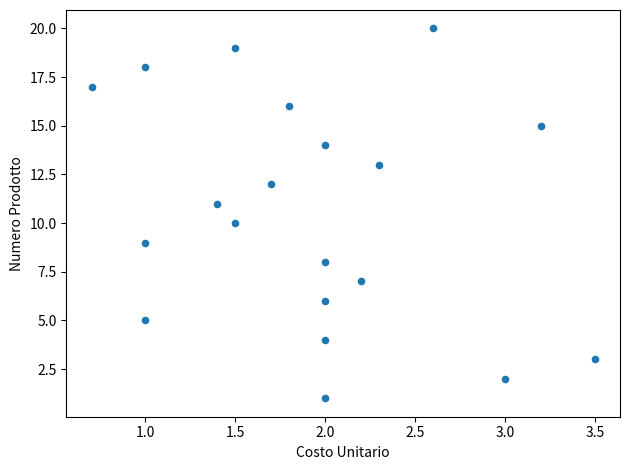

What is the range of Y values (max minus min)?

19